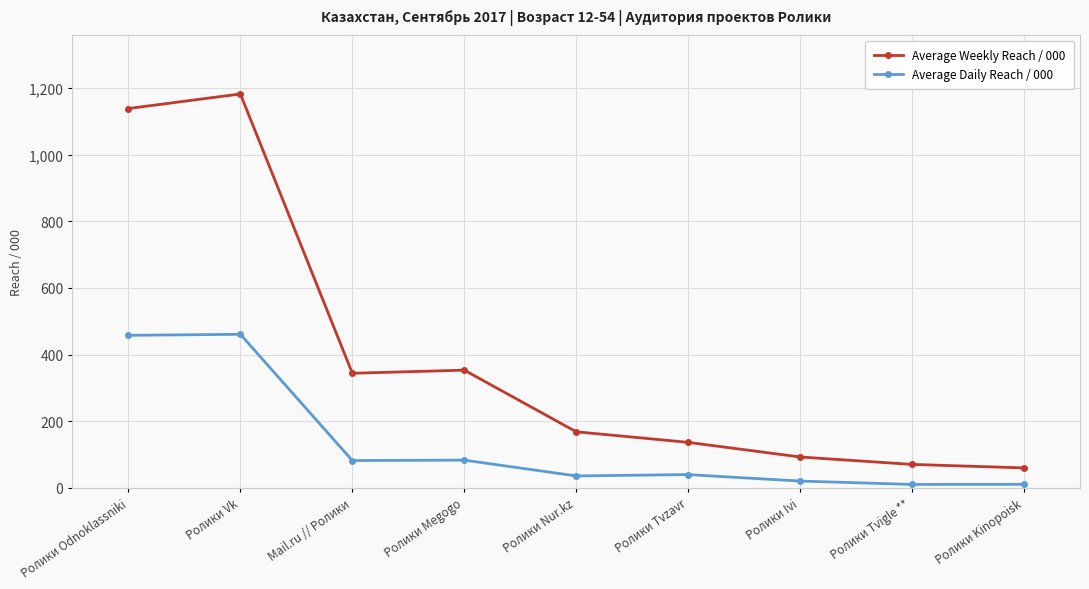

What are all the series names shown in the legend?

Average Weekly Reach / 000, Average Daily Reach / 000